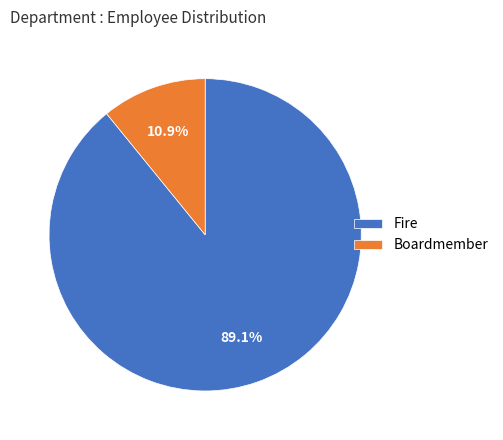

Which slice is the largest?

Fire